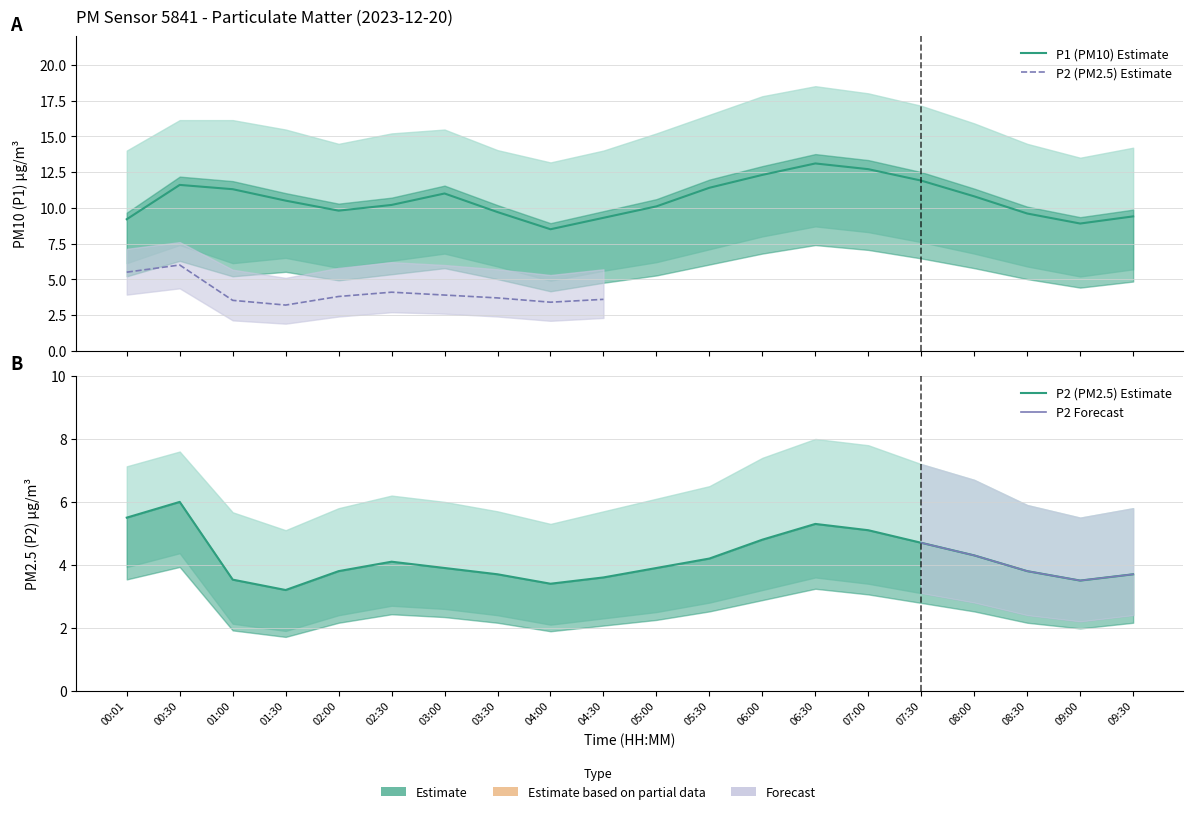

At which category does P1 reach its first local peak?

00:30